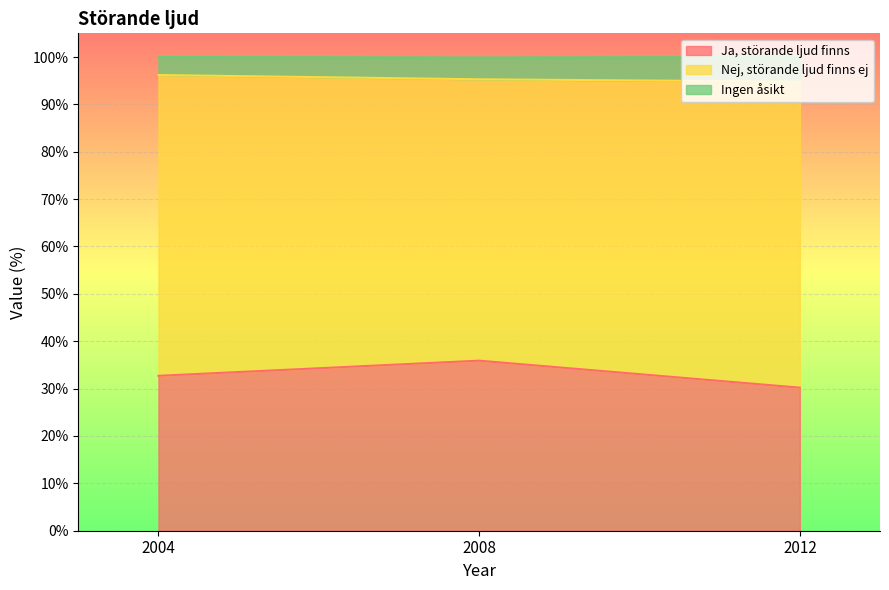

What are all the series names shown in the legend?

Ja, störande ljud finns, Nej, störande ljud finns ej, Ingen åsikt